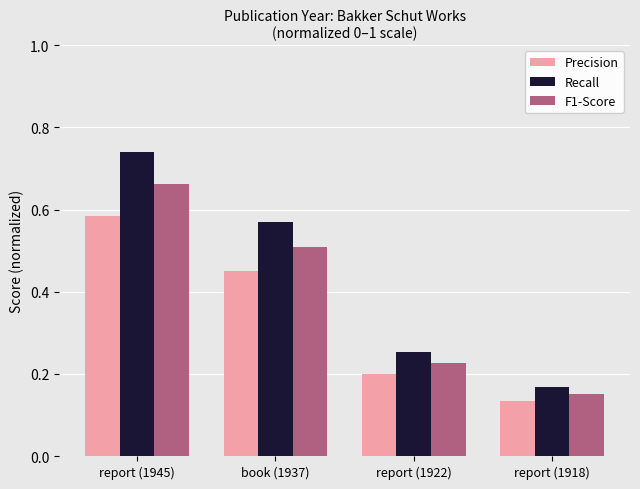

Which category has the lowest value across all series?

report (1918)